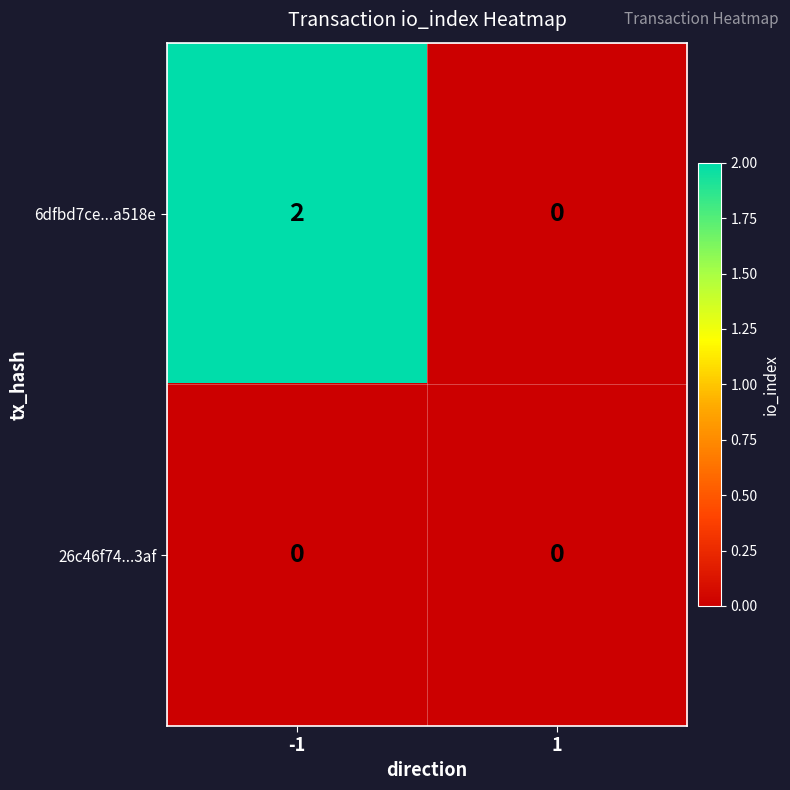

Reading left to right, what are all the values shown in this chart?

6dfbd7ce...a518e: -1=2	1=0
26c46f74...3af: -1=0	1=0